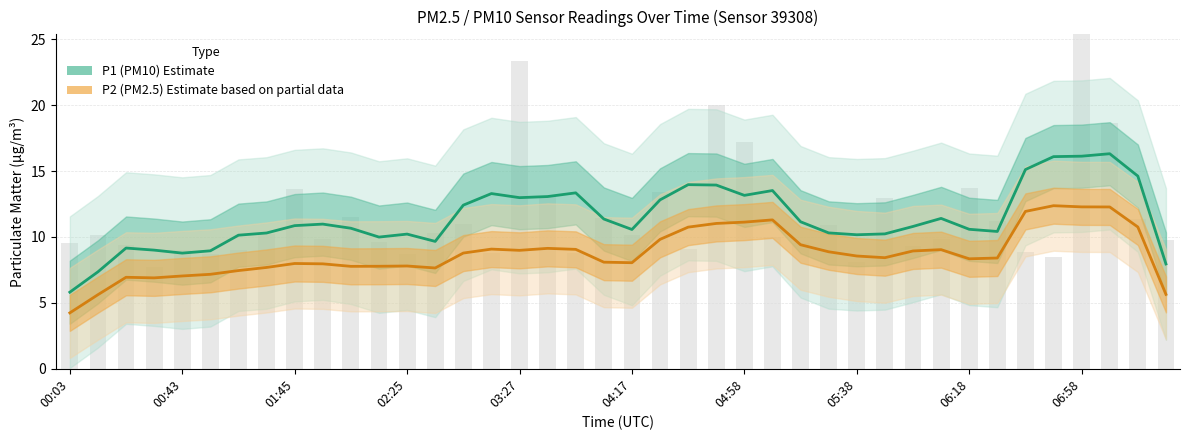

Is the value of P2 (PM2.5) Estimate based on partial data at 12 greater than the value of P1 (PM10) Estimate at 01:45?

No